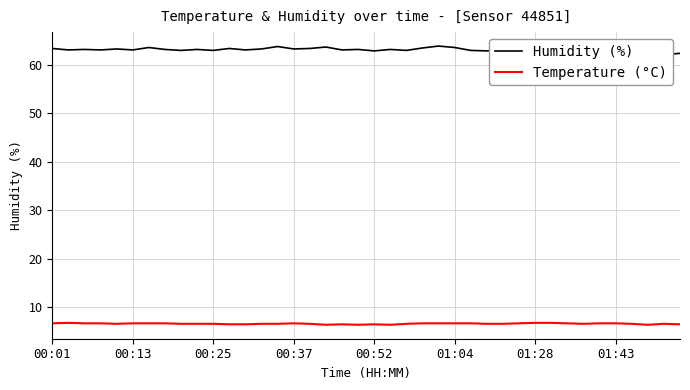

What is the minimum value for Temperature (°C)?

6.4